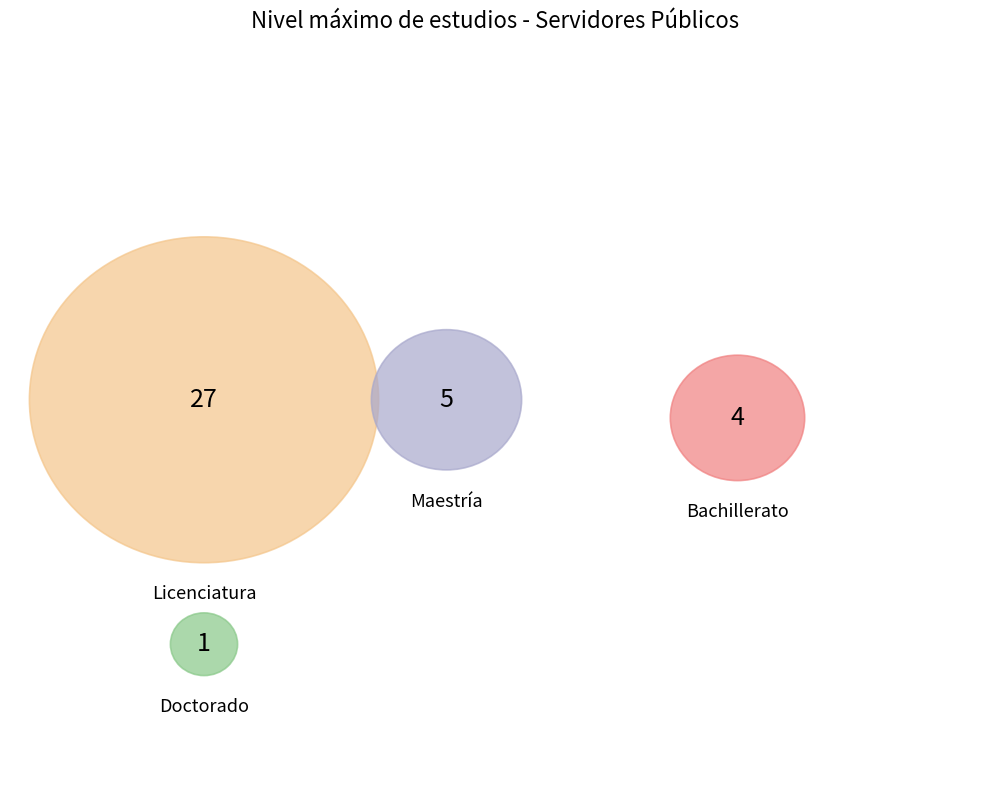

Is Licenciatura the majority of the pie?

Yes